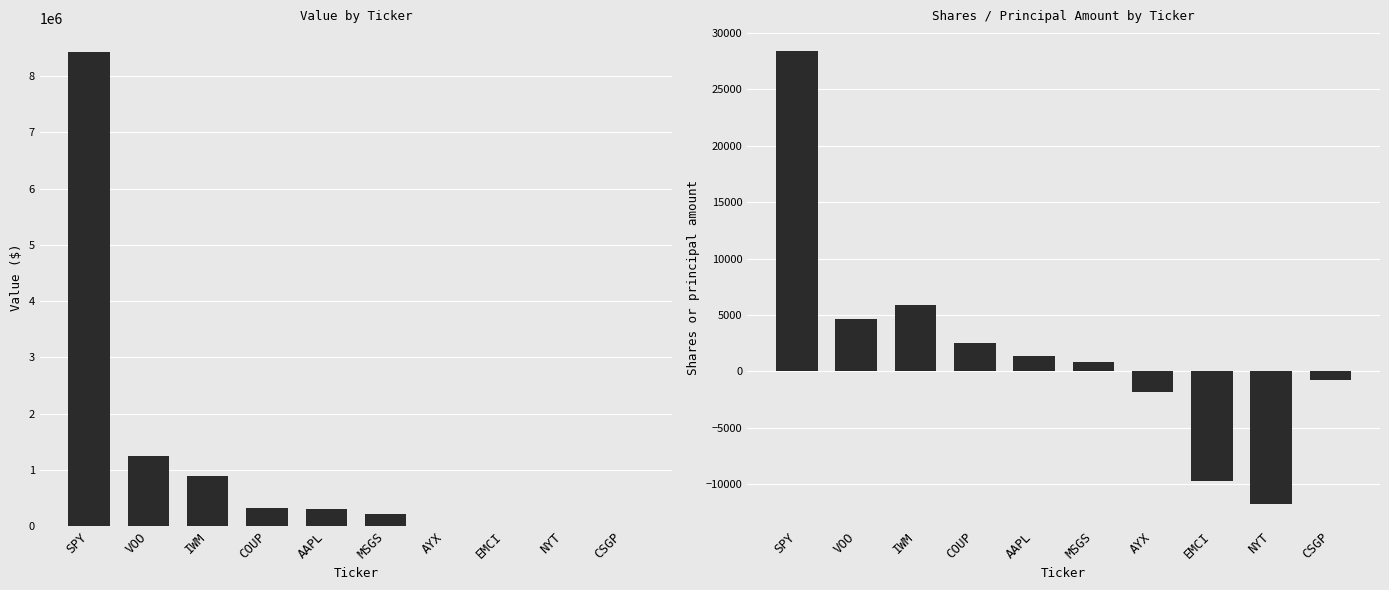

At SPY, list the series in order from largest to smallest.

Value, Shares or principal amount